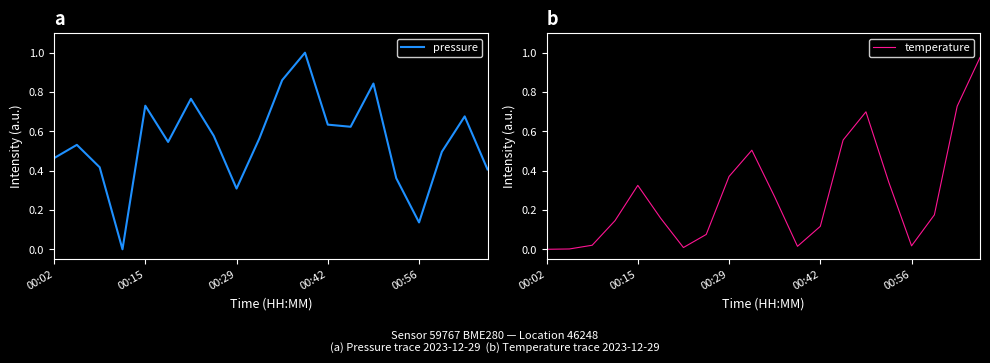

The value of temperature at 6 is 0.0. True or false?

True